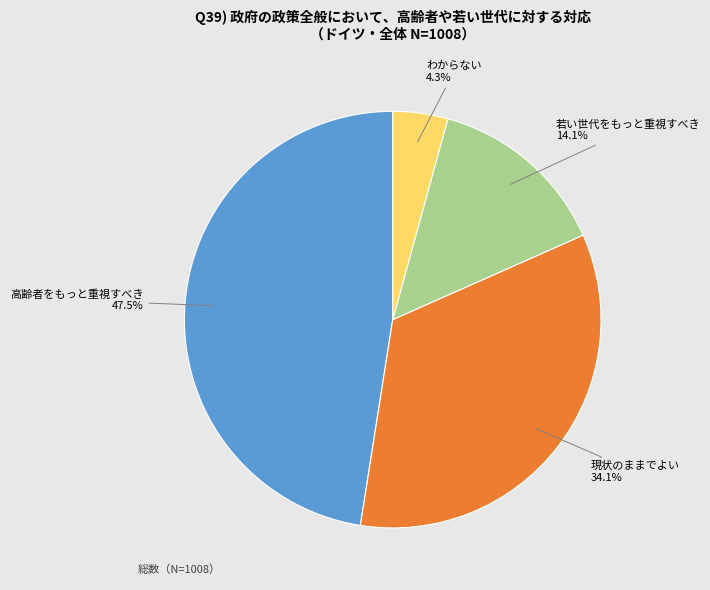

True or false: 現状のままでよい accounts for 34% of the total.

True